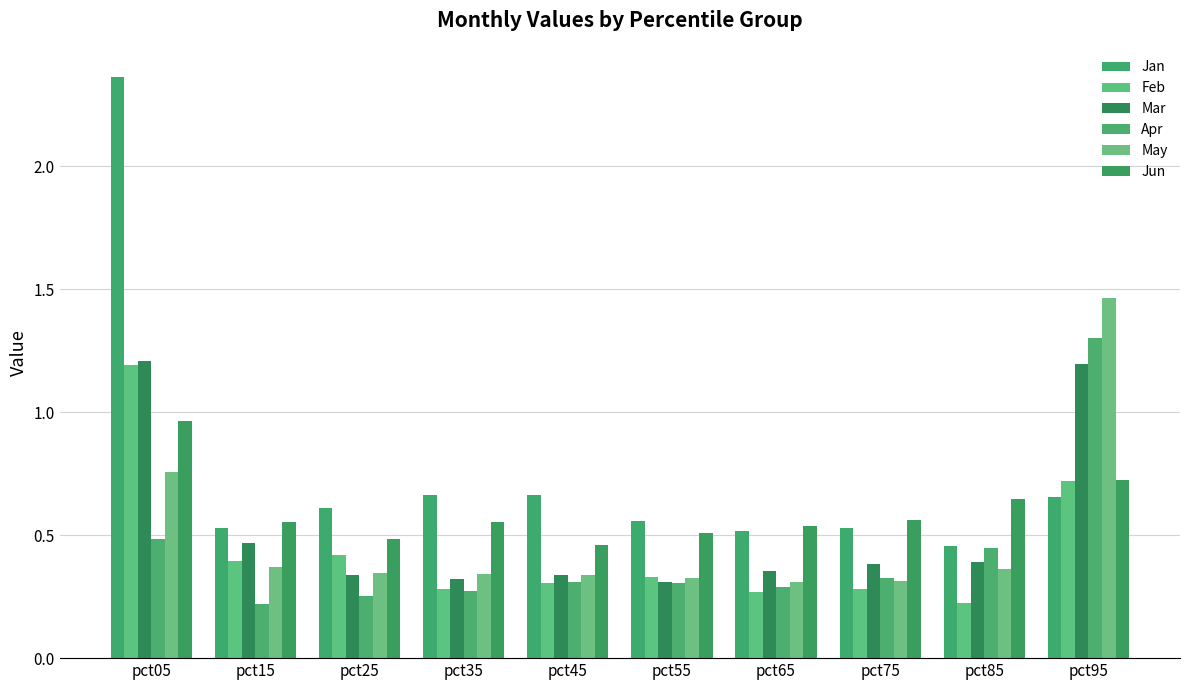

What are all the series names shown in the legend?

Jan, Feb, Mar, Apr, May, Jun